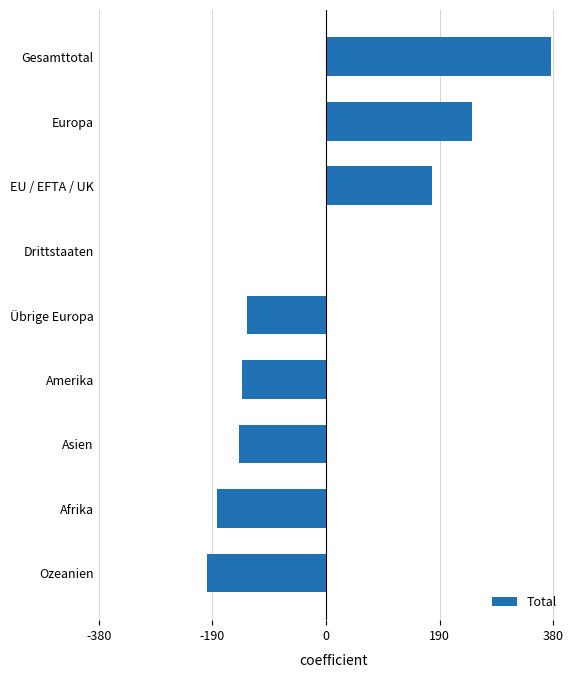

The chart shows a value of -132.4 at Übrige Europa. True or false?

True